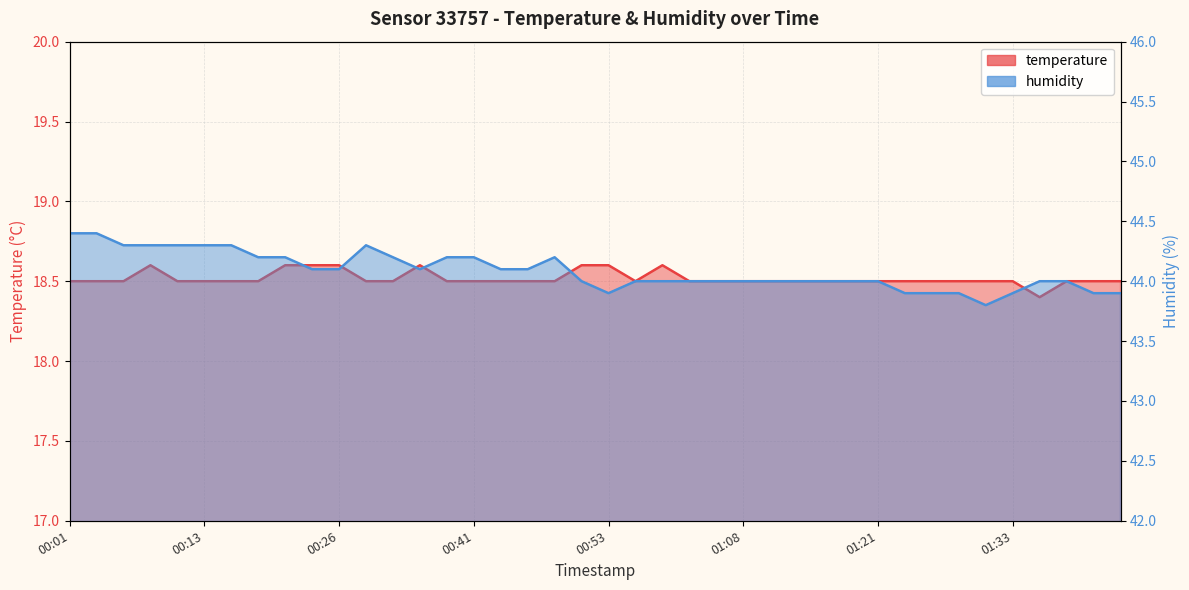

Reading left to right, extract all data points from this chart.

temperature: 18.5	18.5	18.5	18.6	18.5	18.5	18.5	18.5	18.6	18.6	18.6	18.5	18.5	18.6	18.5	18.5	18.5	18.5	18.5	18.6	18.6	18.5	18.6	18.5	18.5	18.5	18.5	18.5	18.5	18.5	18.5	18.5	18.5	18.5	18.5	18.5	18.4	18.5	18.5	18.5
humidity: 44.4	44.4	44.3	44.3	44.3	44.3	44.3	44.2	44.2	44.1	44.1	44.3	44.2	44.1	44.2	44.2	44.1	44.1	44.2	44.0	43.9	44.0	44.0	44.0	44.0	44.0	44.0	44.0	44.0	44.0	44.0	43.9	43.9	43.9	43.8	43.9	44.0	44.0	43.9	43.9